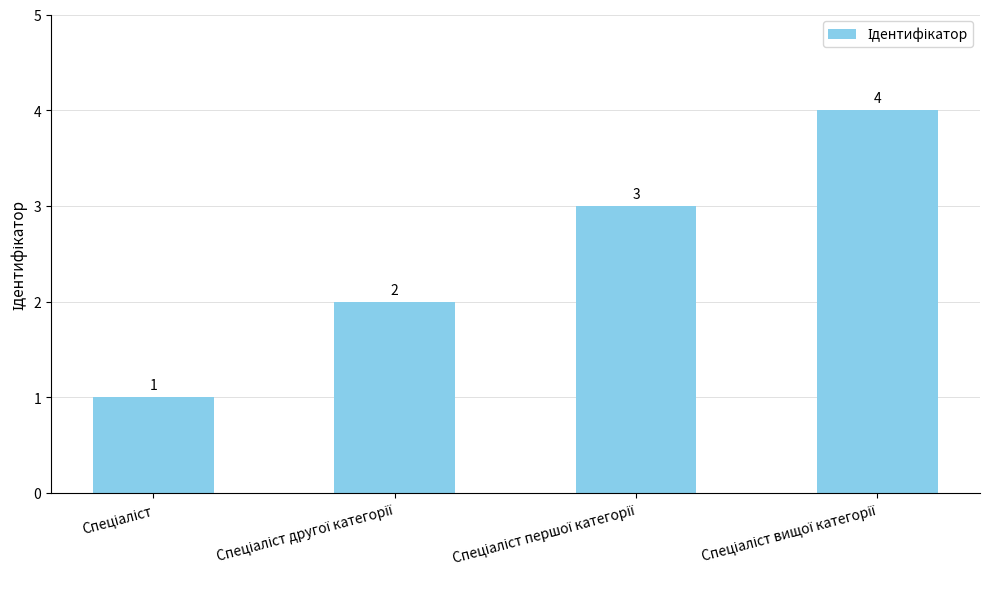

What is the greatest value displayed?

4